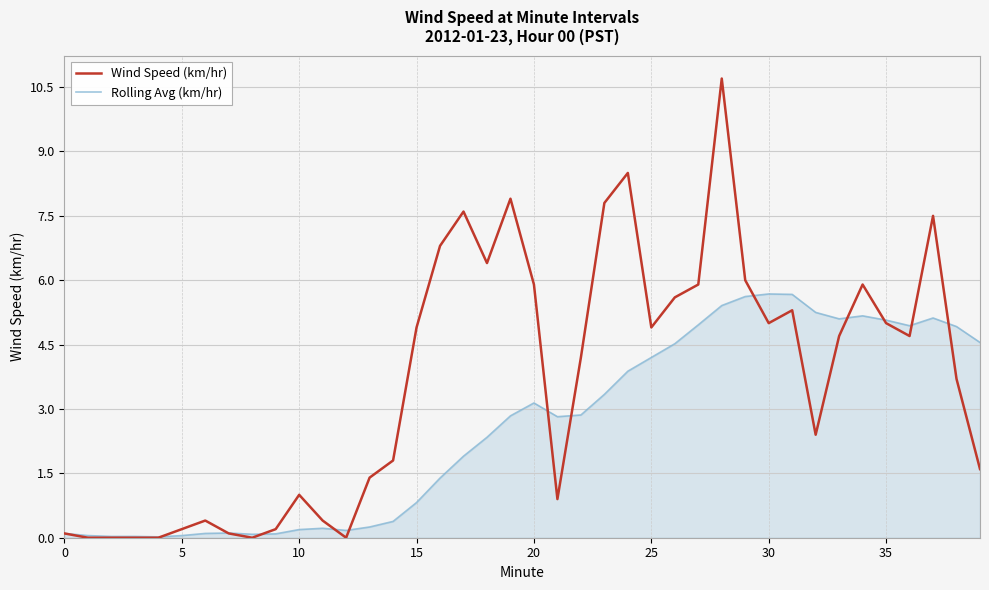

How many distinct data groups are displayed?

2